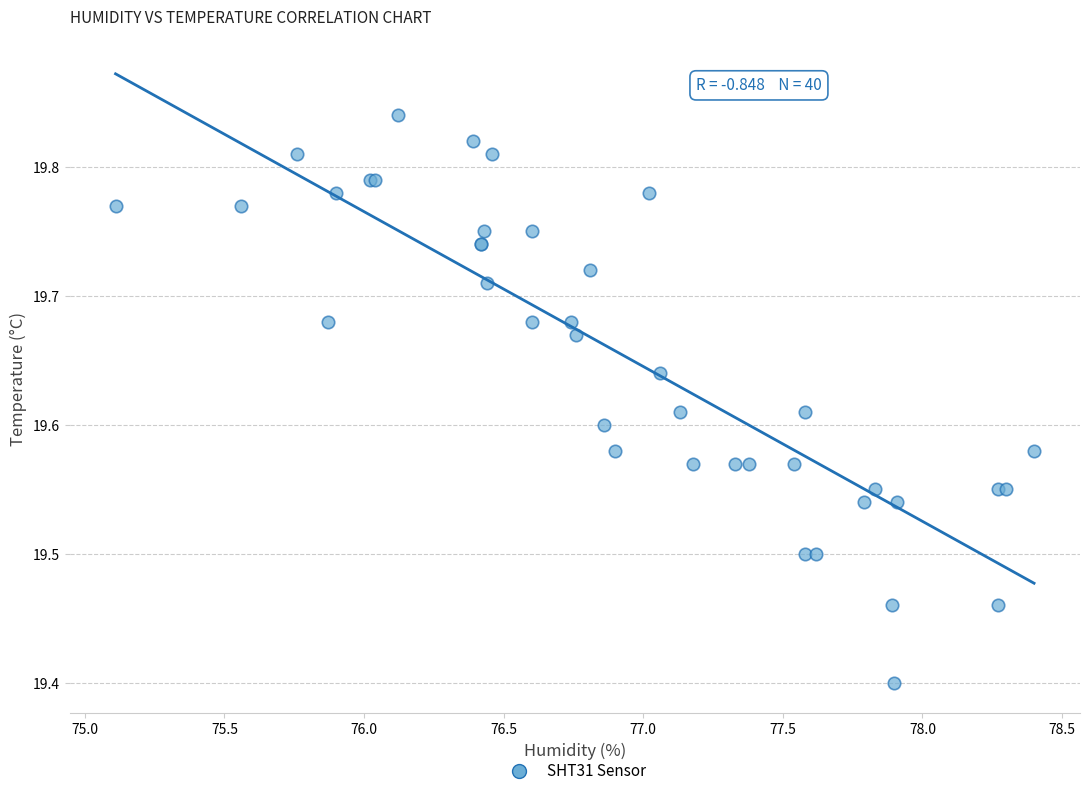

What Y value in the scatter plot is closest to 19?

19.4